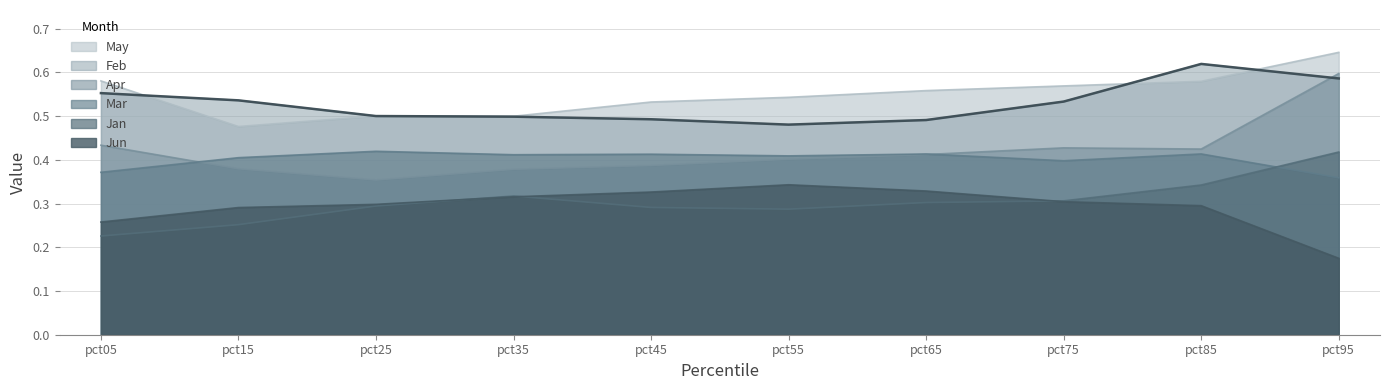

In Jun, how many points are higher than both neighbors (excluding endpoints)?

1